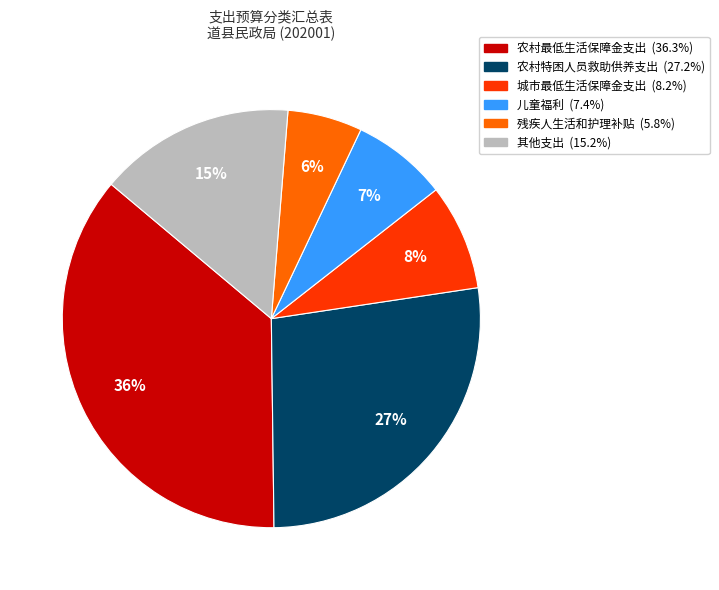

To the nearest percent, what is the average slice percentage?

17%